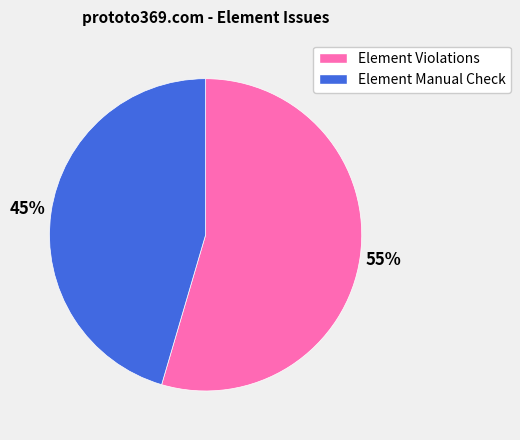

Is it true that Element Violations is 40% of the pie?

False